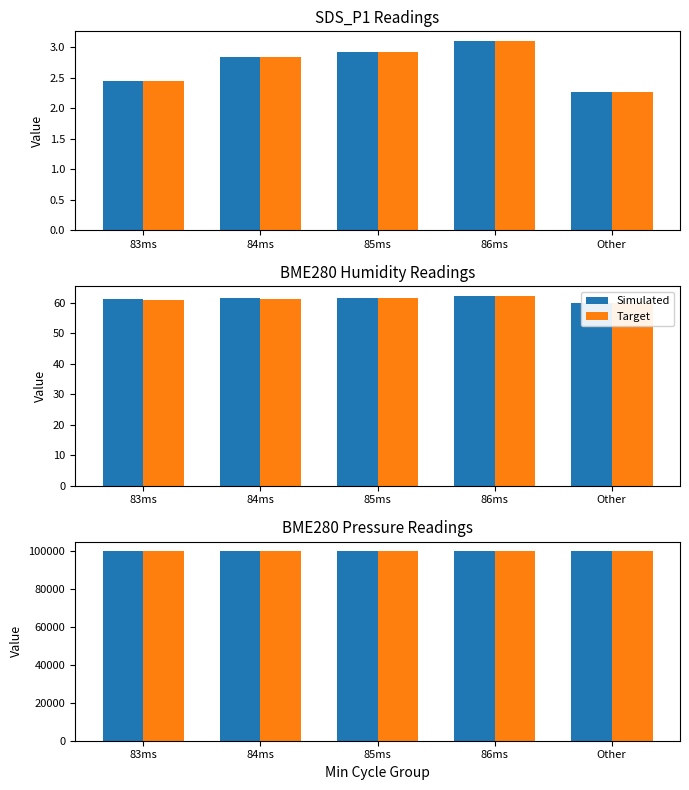

What is the spread (max minus min) of values at Other?

6.4